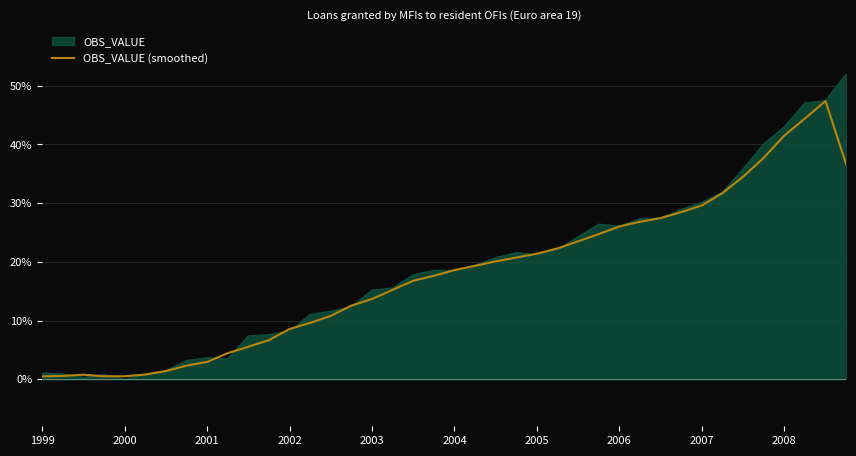

Which series has the largest range (max minus min)?

OBS_VALUE